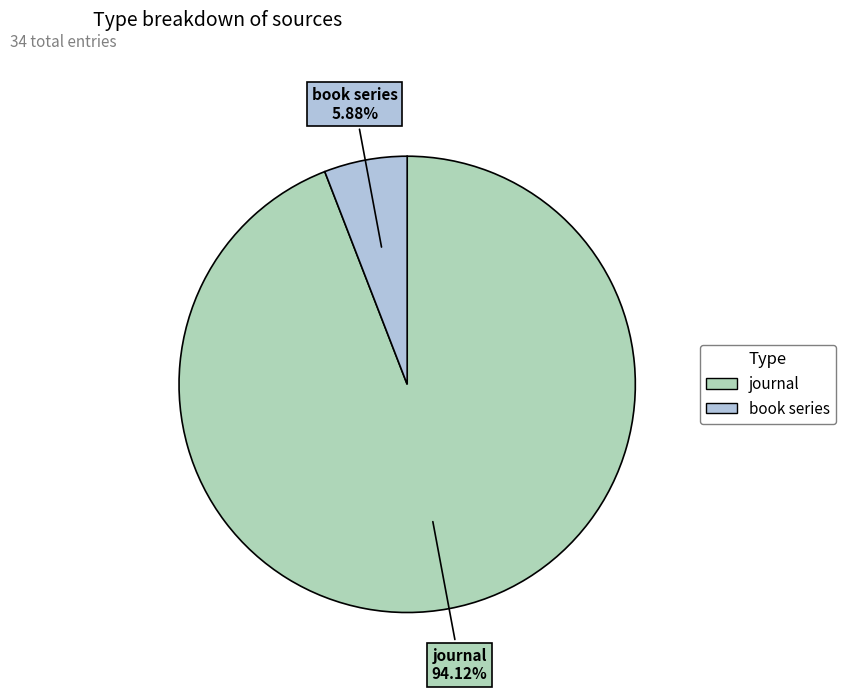

What is the smallest slice in the pie chart?

book series